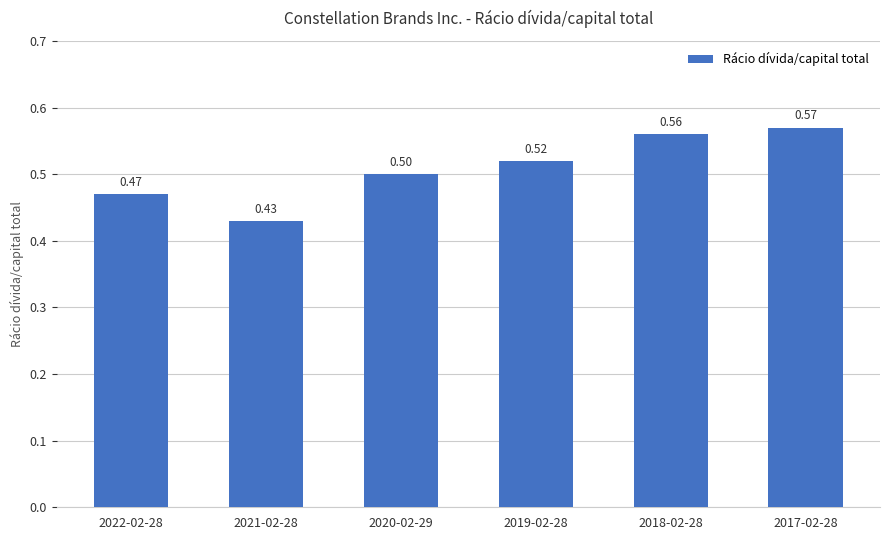

What is the change in value from 2020-02-29 to 2018-02-28?

+0.1